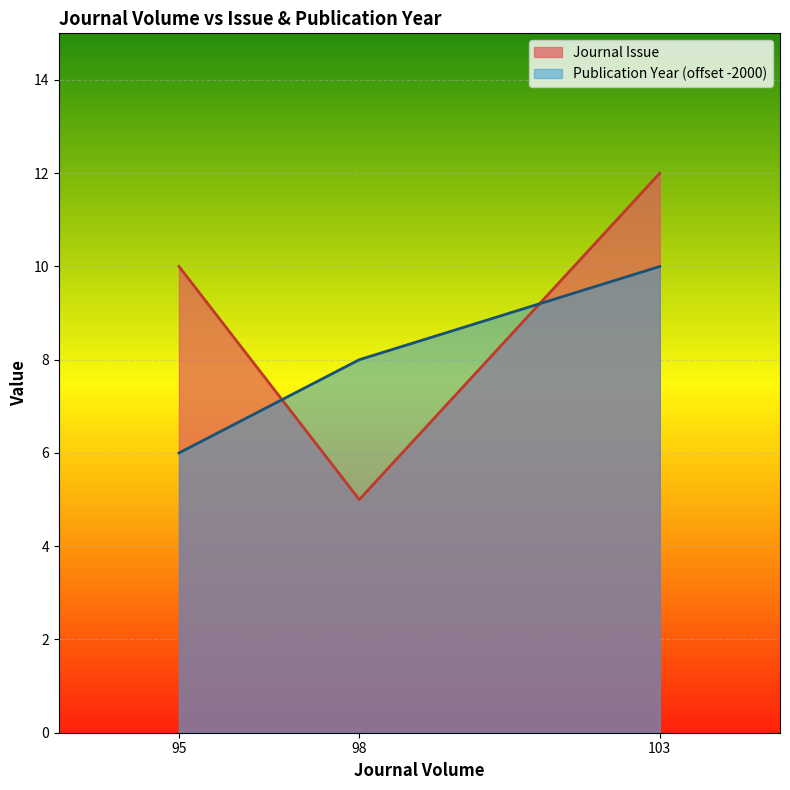

What is the sum of the Publication Year values at 103 and 95?

16